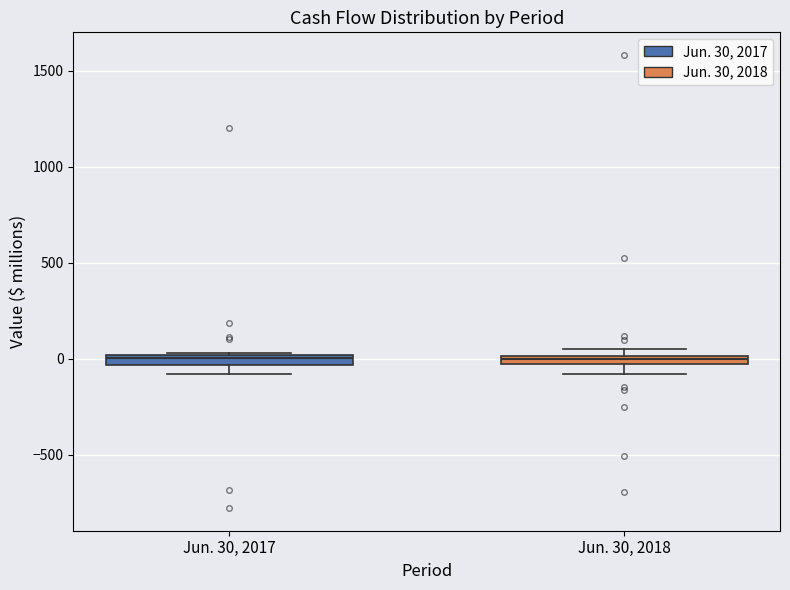

Where does the lower whisker of the box for Jun. 30, 2018 end on the y-axis? The values are not printed on the chart, so give them approximately, as read against the axis.

-100